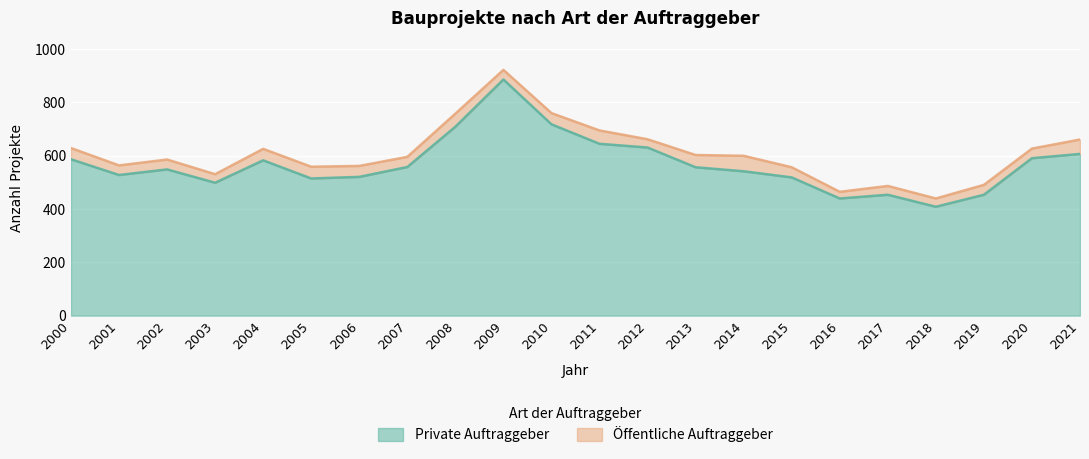

What is the change in value from 2002 to 2014?

-7